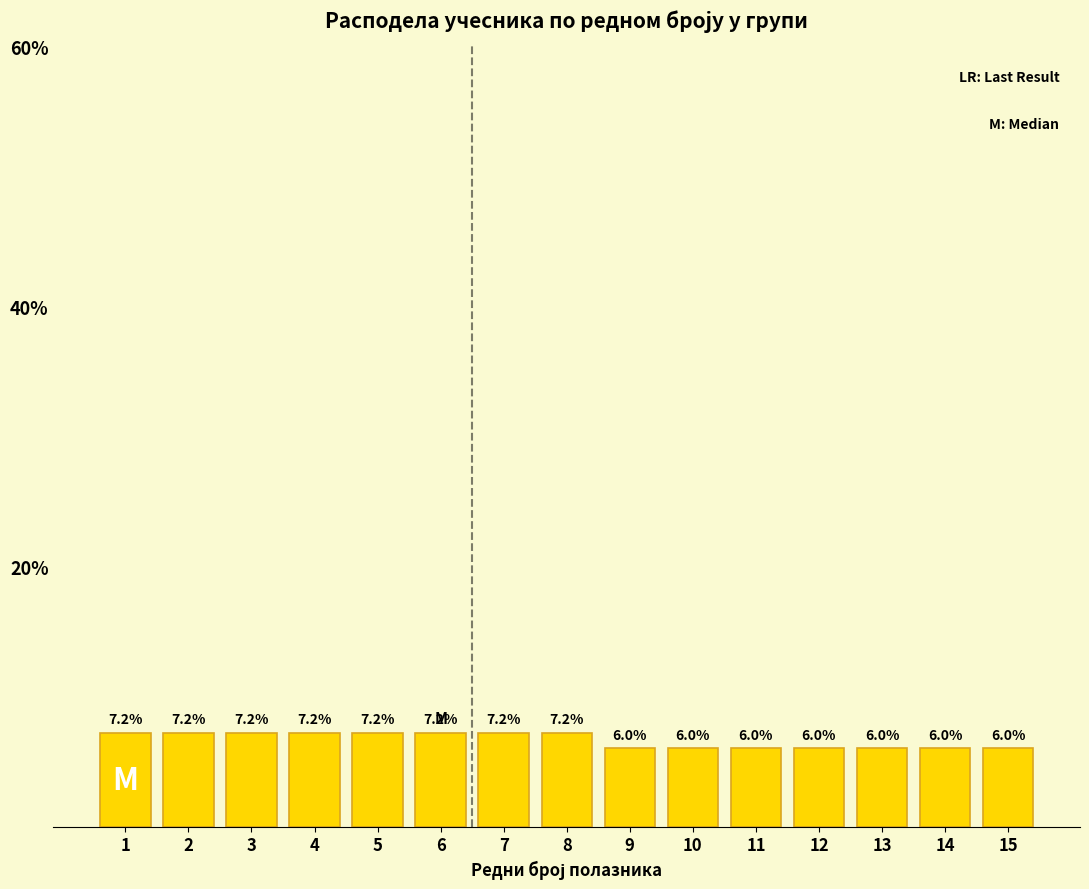

Reading right to left, transcribe all the data shown in this chart.

15=6.0	14=6.0	13=6.0	12=6.0	11=6.0	10=6.0	9=6.0	8=7.2	7=7.2	6=7.2	5=7.2	4=7.2	3=7.2	2=7.2	1=7.2